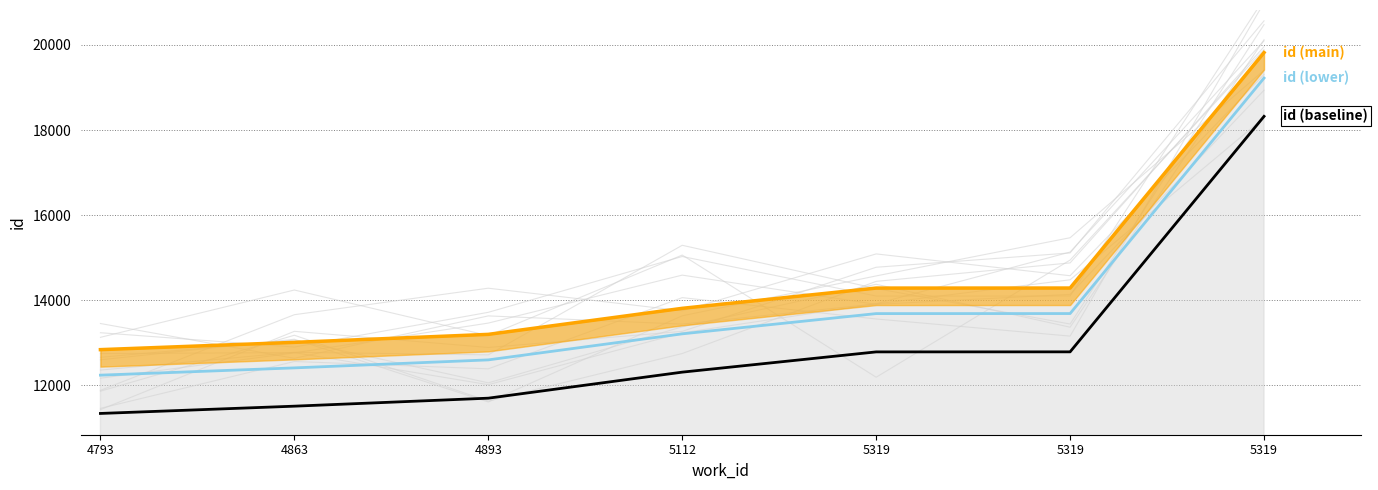

What is the minimum value shown in the chart?

11339